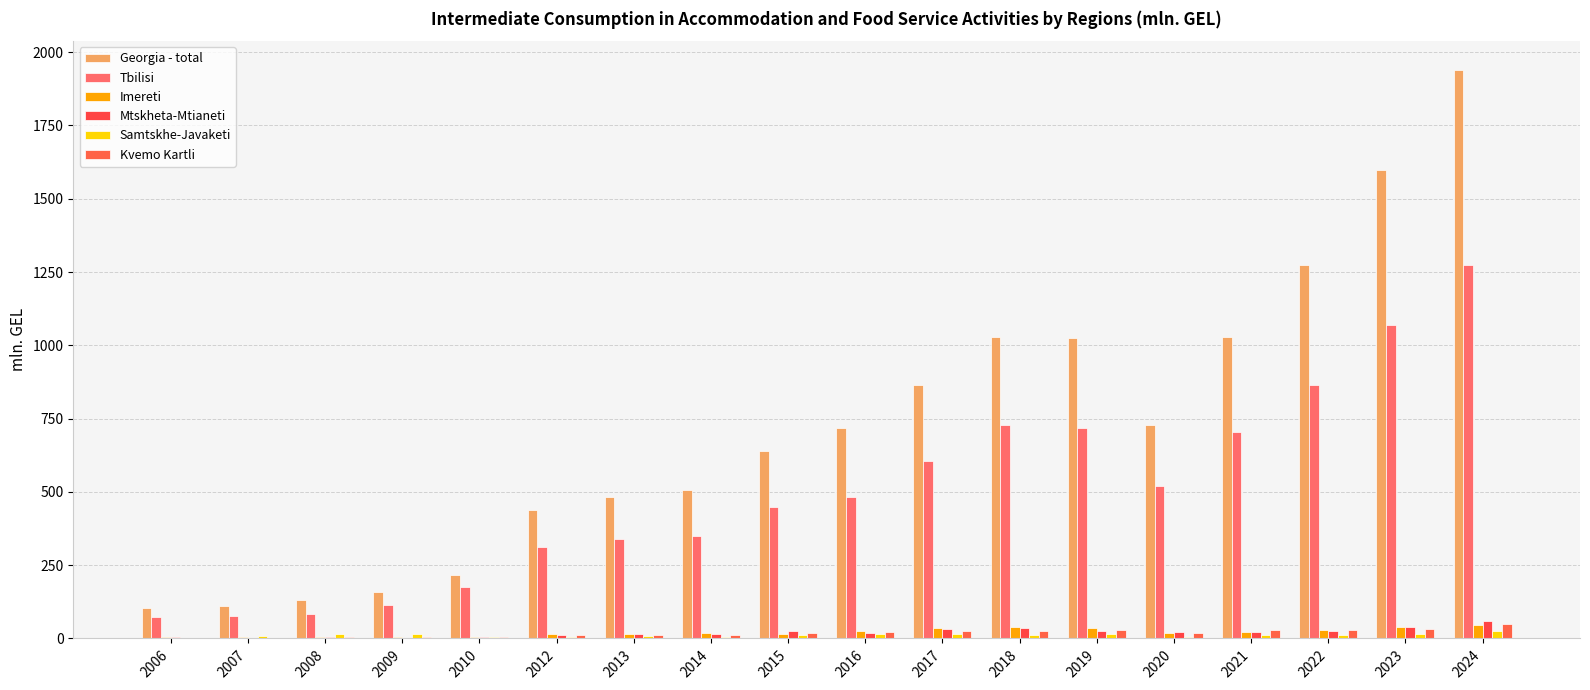

Are the bars grouped side by side (vs. stacked)?

Yes